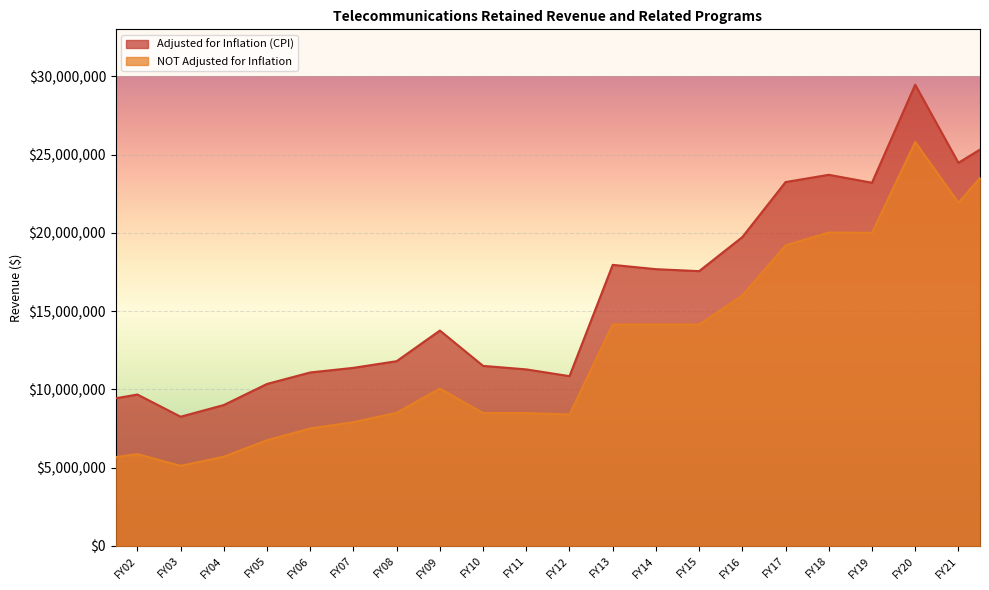

At FY01, list the series in order from largest to smallest.

Adjusted for Inflation (CPI), NOT Adjusted for Inflation